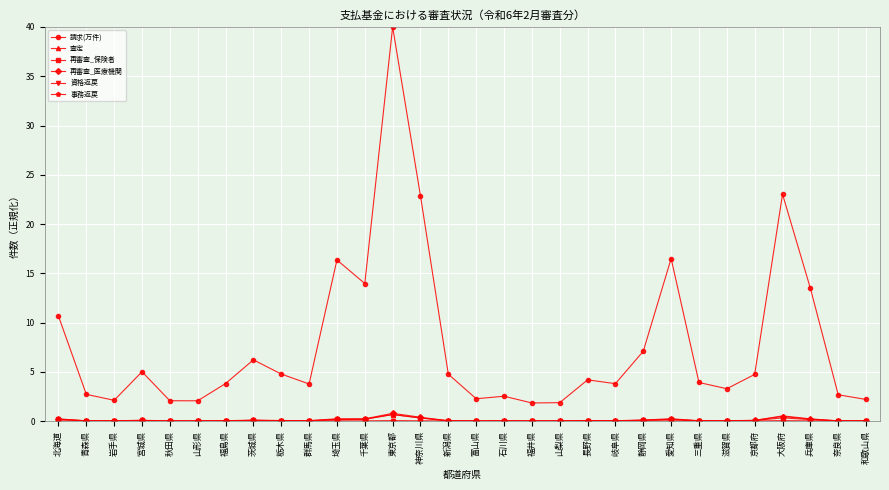

What is the total value across all series at 新潟県?

4.9